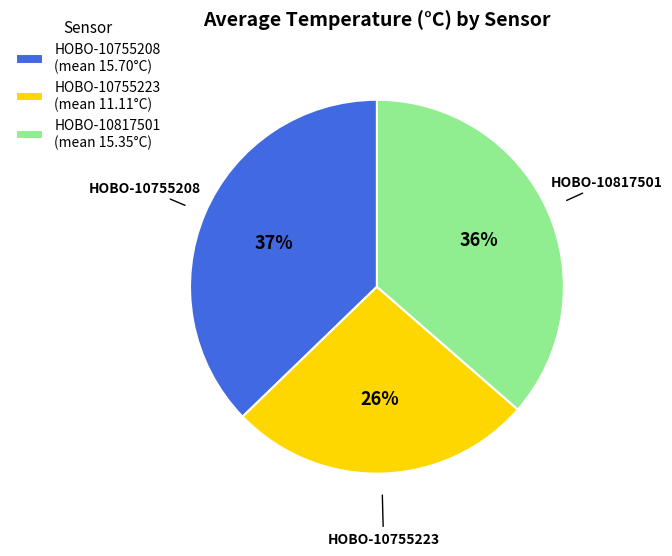

What percentage is the HOBO-10755223 (mean 11.11°C) slice, to the nearest percent?

26%